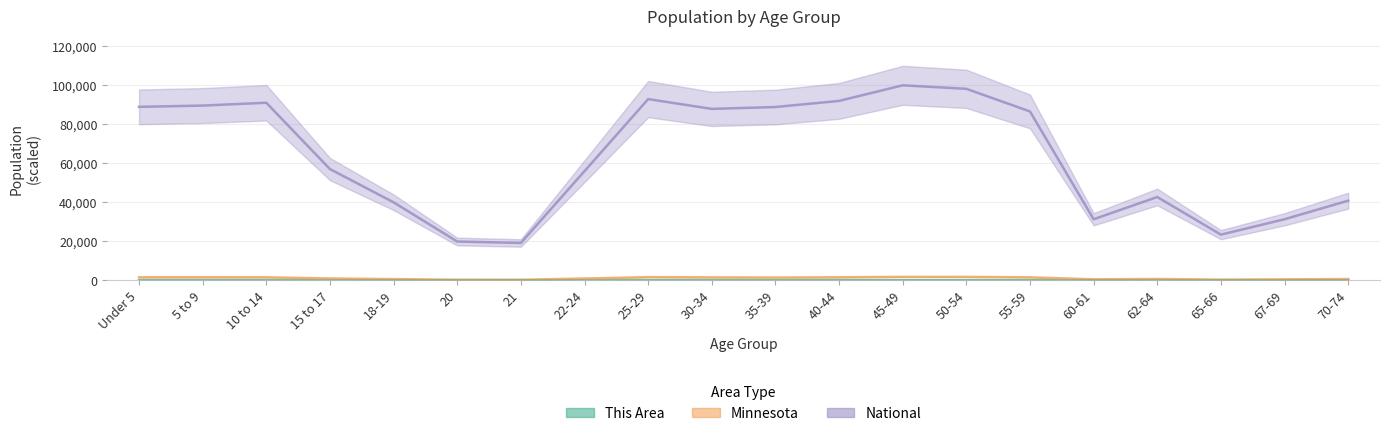

Reading left to right, list all the values displayed in this chart.

National: Under 5=88959.1	5 to 9=89607.7	10 to 14=91054.5	15 to 17=57045.6	18-19=40011.7	20=19900.5	21=19174.7	22-24=55981.4	25-29=92924.5	30-34=87905.5	35-39=88863.5	40-44=91995.9	45-49=100000.0	50-54=98192.5	55-59=86596.3	60-61=31326.1	62-64=42733.6	65-66=23426.8	67-69=31333.3	70-74=40857.5
Minnesota: Under 5=1565.5	5 to 9=1565.6	10 to 14=1551.6	15 to 17=971.8	18-19=648.0	20=320.3	21=310.9	22-24=935.0	25-29=1641.2	30-34=1510.0	35-39=1445.2	40-44=1554.1	45-49=1788.8	50-54=1768.9	55-59=1539.5	60-61=531.8	62-64=700.2	65-66=379.4	67-69=512.6	70-74=668.7
This Area: Under 5=16.1	5 to 9=20.0	10 to 14=20.8	15 to 17=13.2	18-19=5.2	20=1.8	21=1.9	22-24=8.3	25-29=16.5	30-34=14.9	35-39=16.4	40-44=20.1	45-49=24.5	50-54=25.5	55-59=24.6	60-61=9.5	62-64=12.8	65-66=6.8	67-69=9.6	70-74=13.5